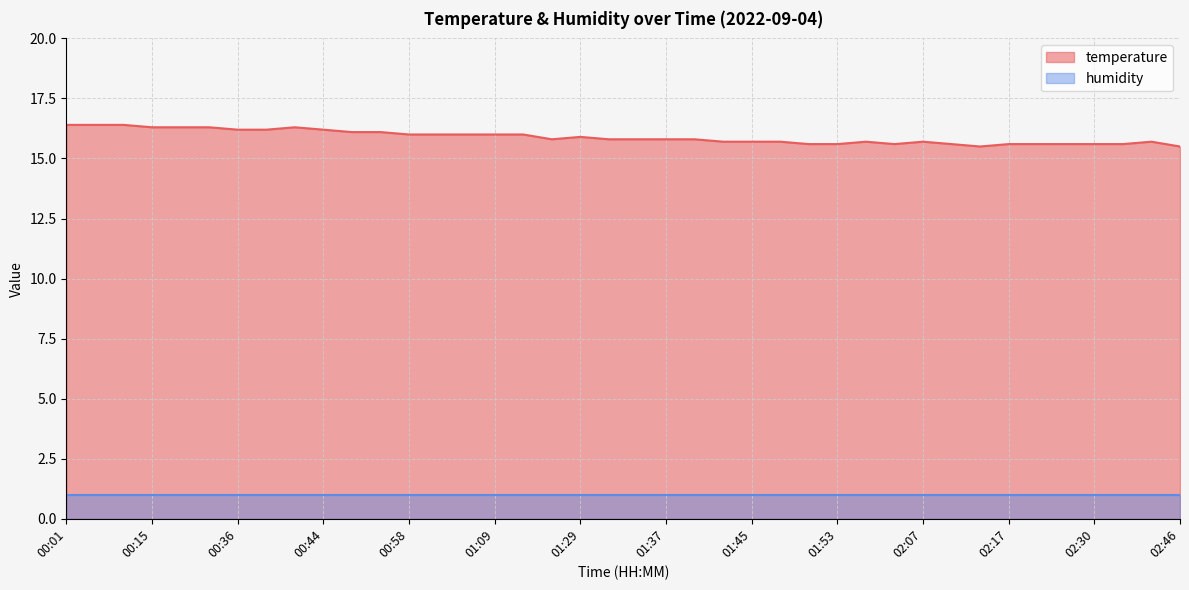

What is the difference between the values at 01:01 and 01:59?

0.3